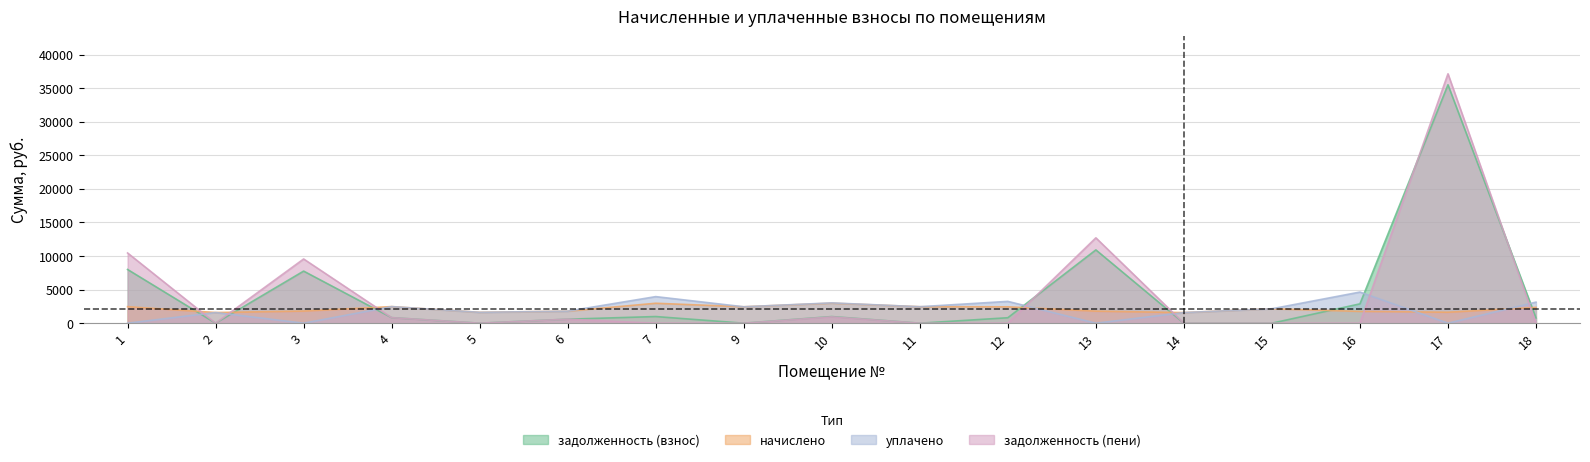

List the series in order of their peak value, lowest first.

начислено, уплачено, задолженность (взнос), задолженность (пени)